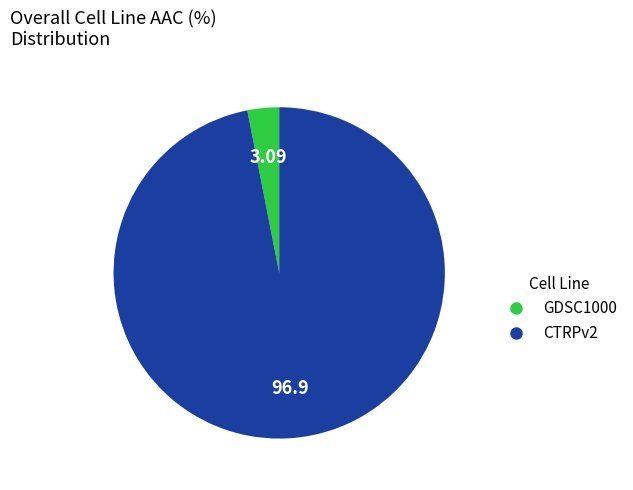

Is it true that GDSC1000 is 3% of the pie?

True